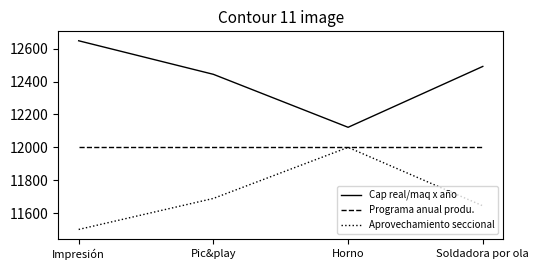

Which series has the largest total across all categories?

Cap real/maq x año